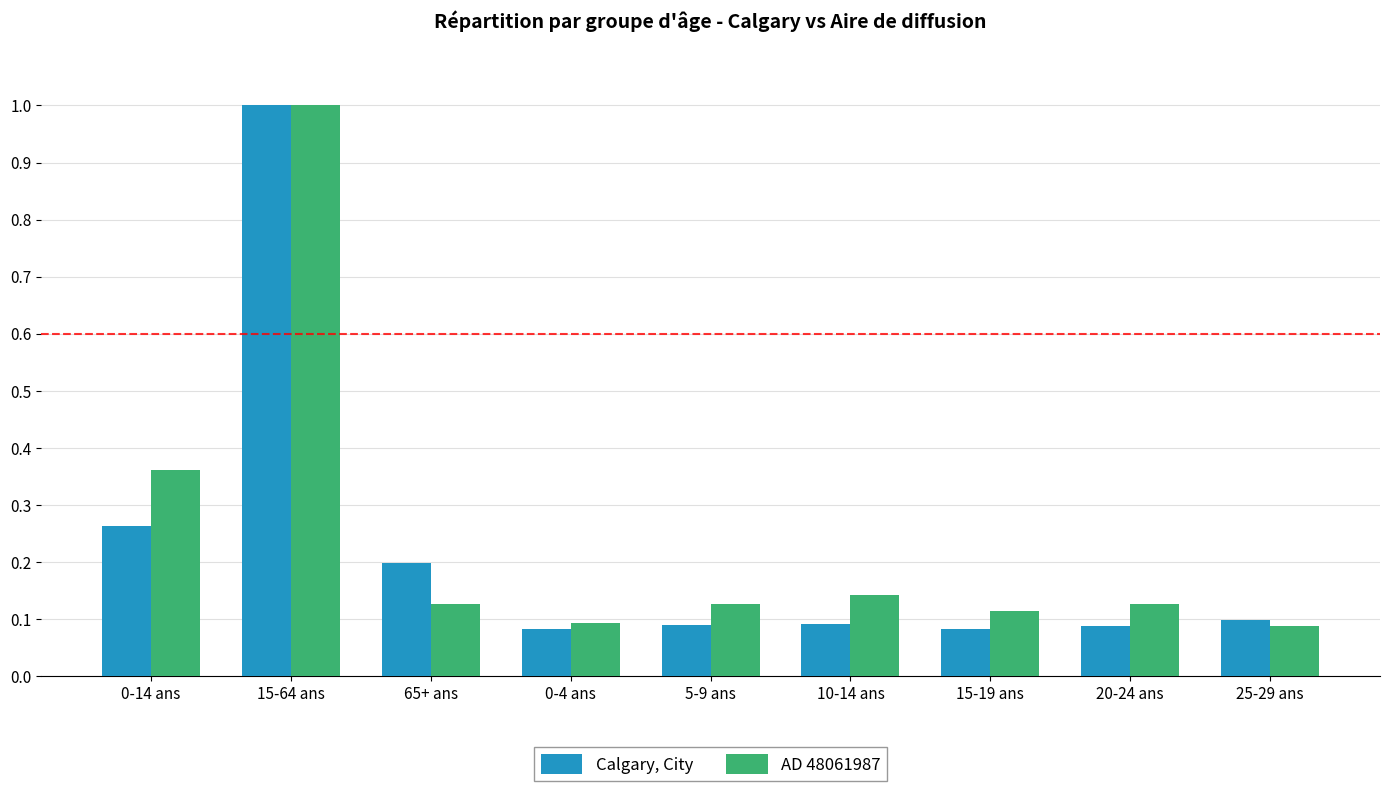

What is the value of the AD 48061987 bar at the 2nd from the left?

1.0